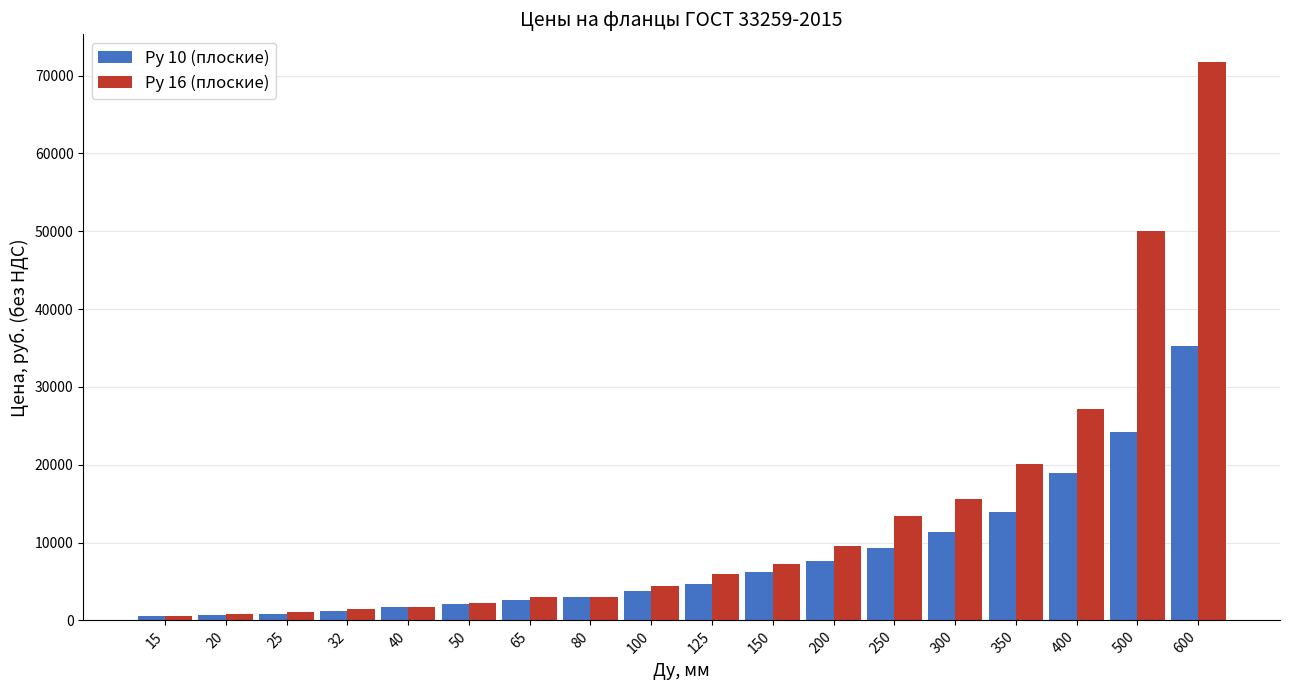

At which category is the sum across all series the highest?

600